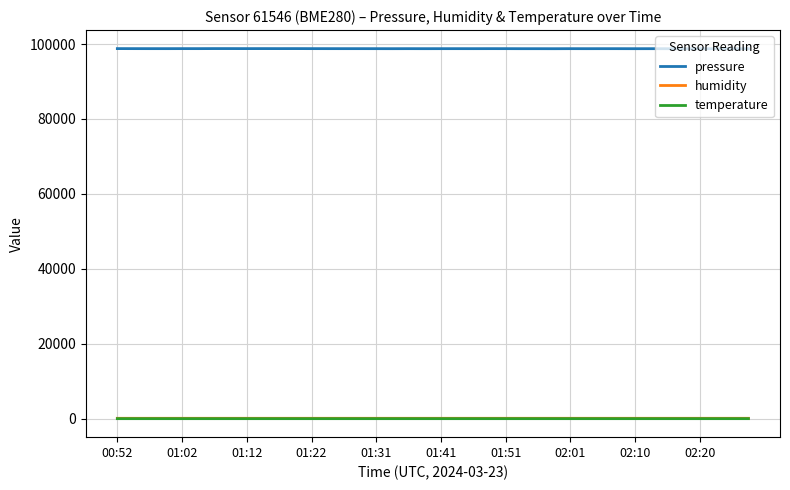

True or false: temperature and pressure intersect in this chart.

False